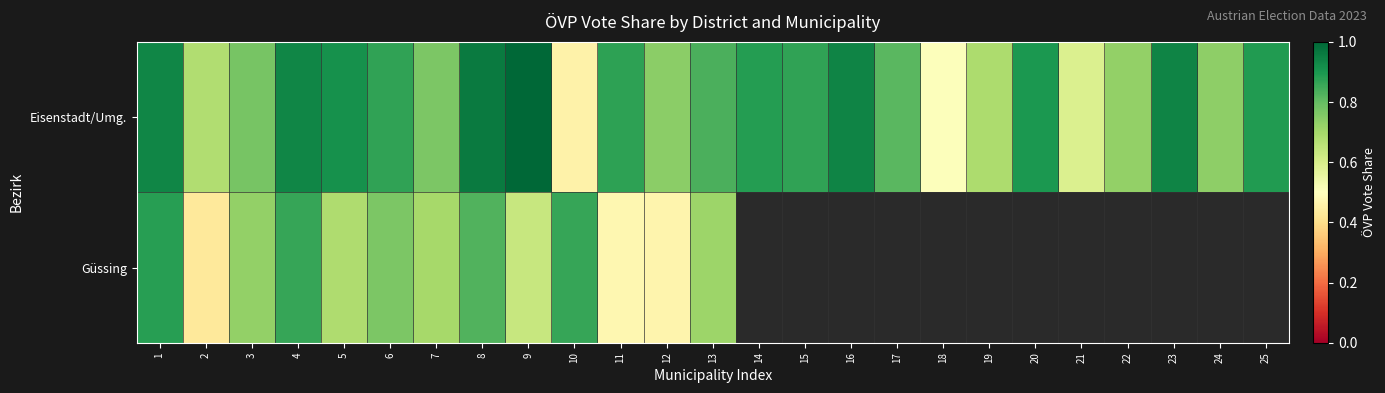

Is it true that Eisenstadt/Umg. equals 0.4 at 17?

False